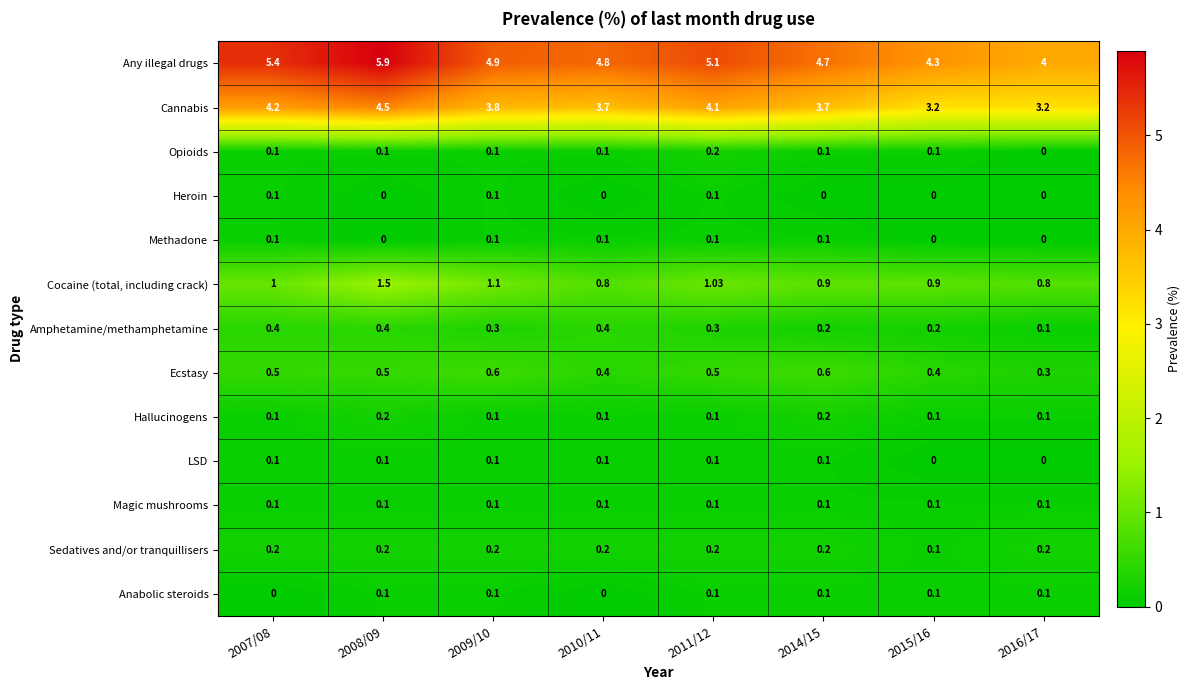

Between 2011/12 and 2016/17, which series saw the biggest shift?

Any illegal drugs